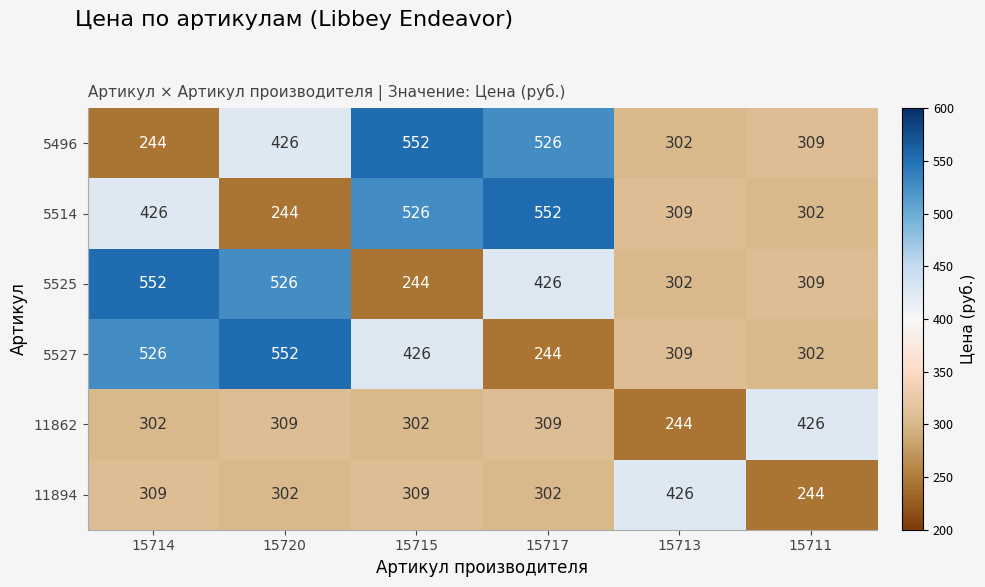

How many categories are shown in the chart?

6